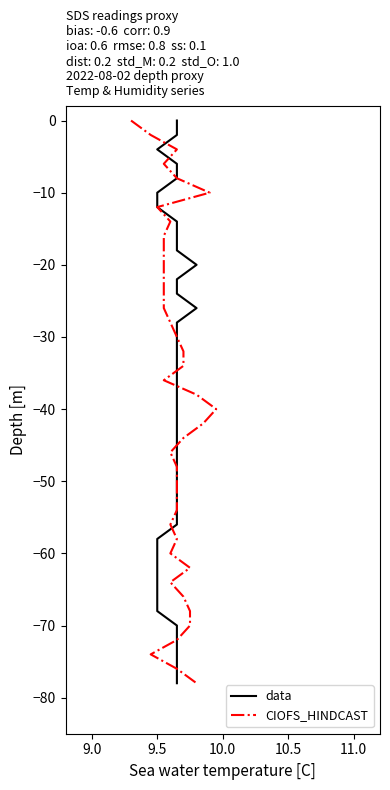

Is the value of data at 9.5 greater than the value of CIOFS_HINDCAST at 37?

Yes